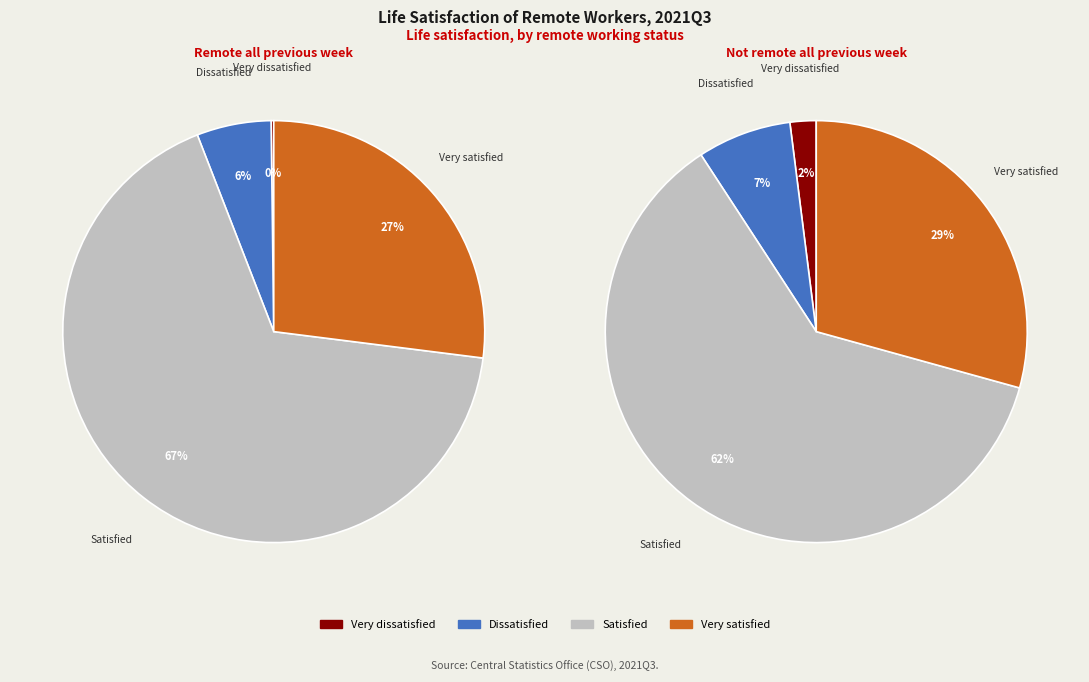

What is the change in value from Dissatisfied to Satisfied?

+61.4